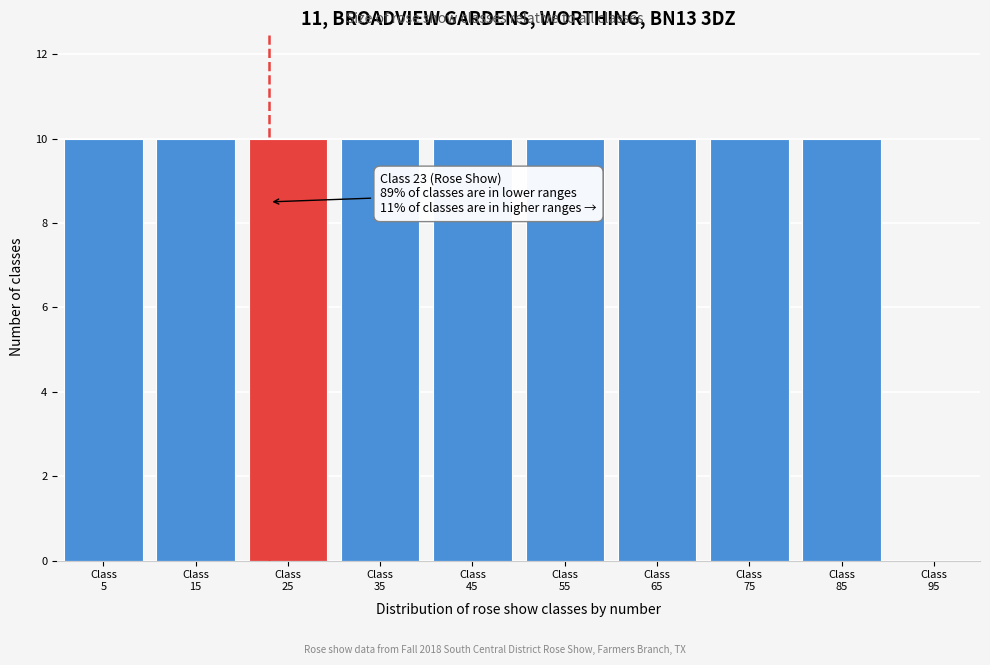

What is the maximum value shown in the chart?

10